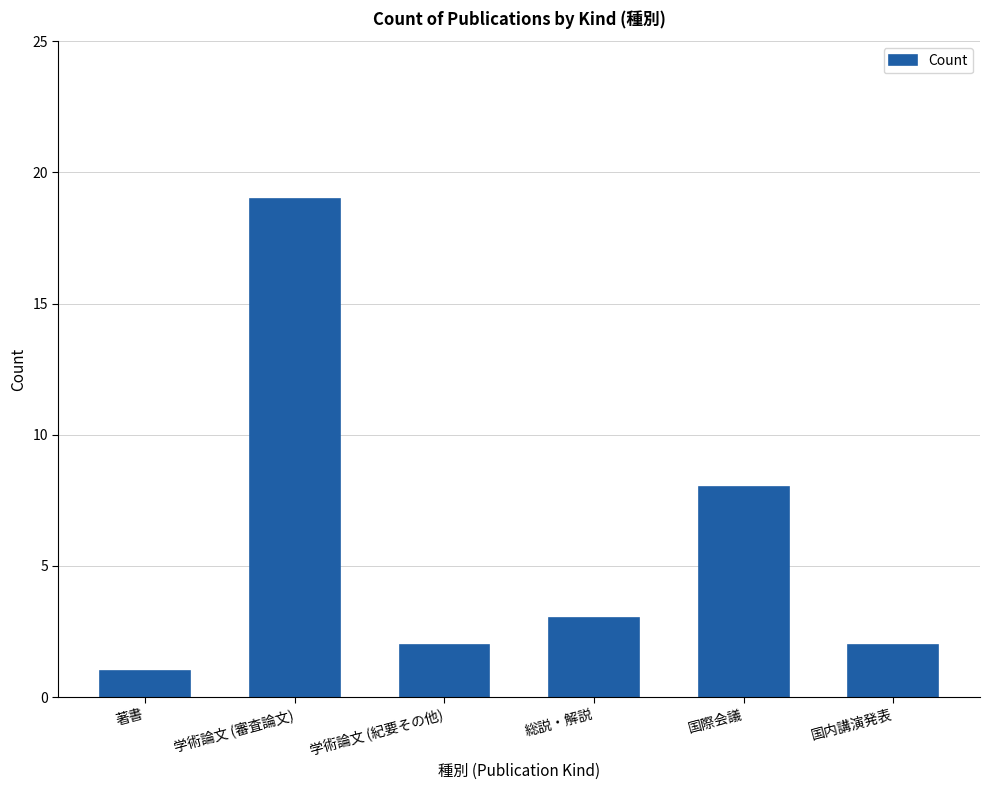

What is the greatest value displayed?

19